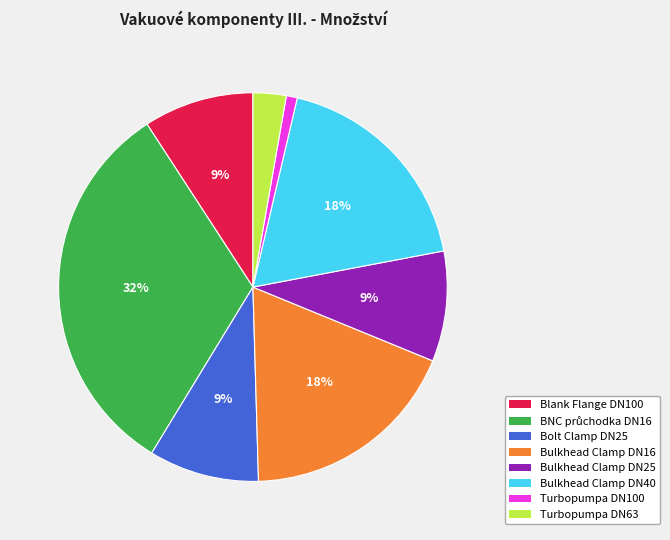

What percentage is the Turbopumpa DN100 slice, to the nearest percent?

1%